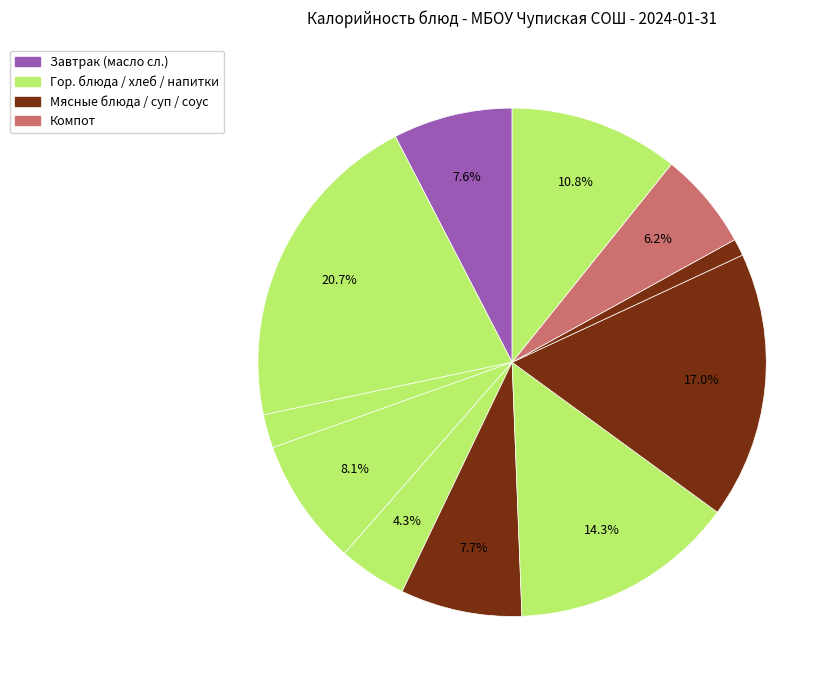

Does any single category account for the majority?

No